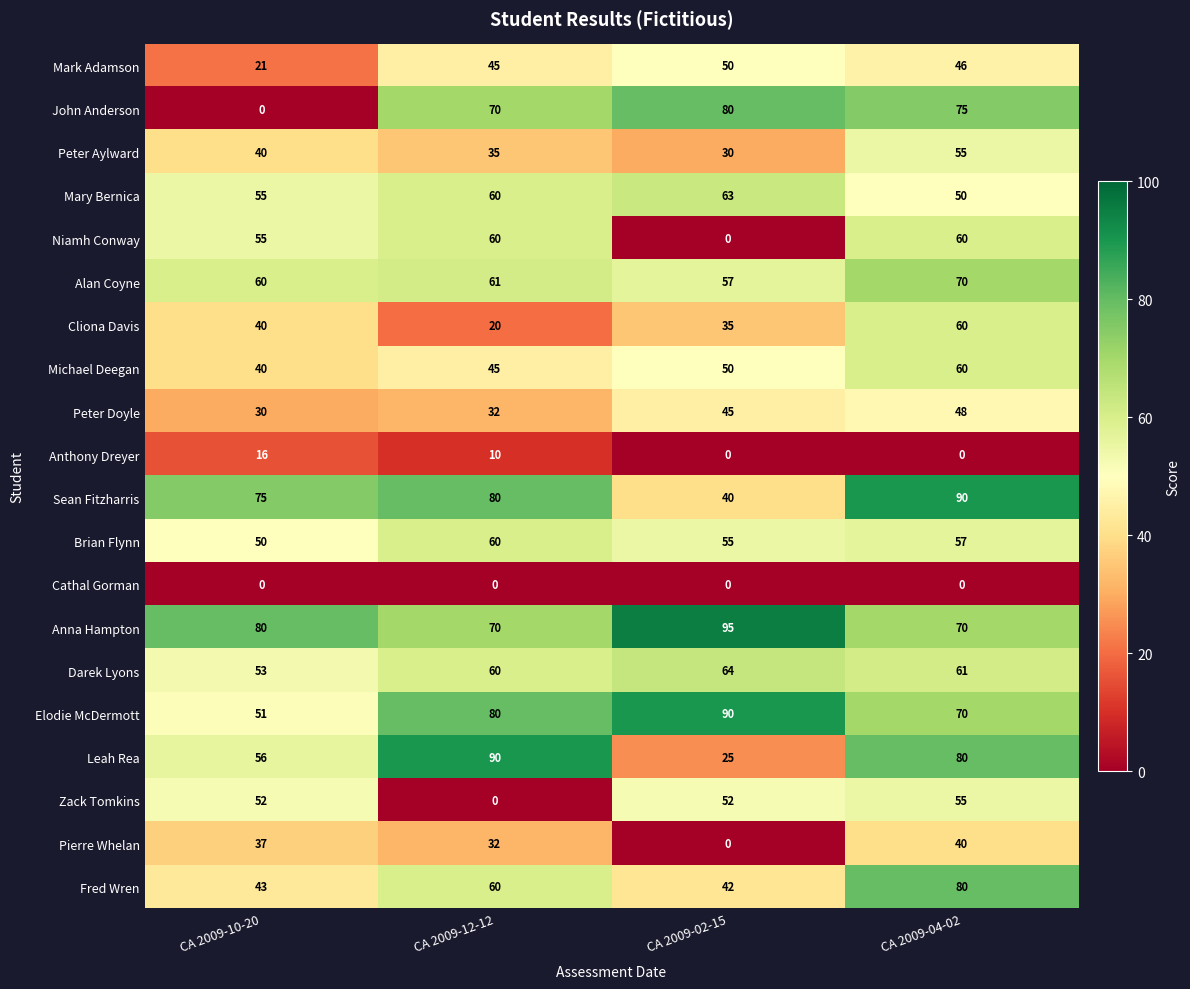

What is the maximum value for Anna Hampton?

95